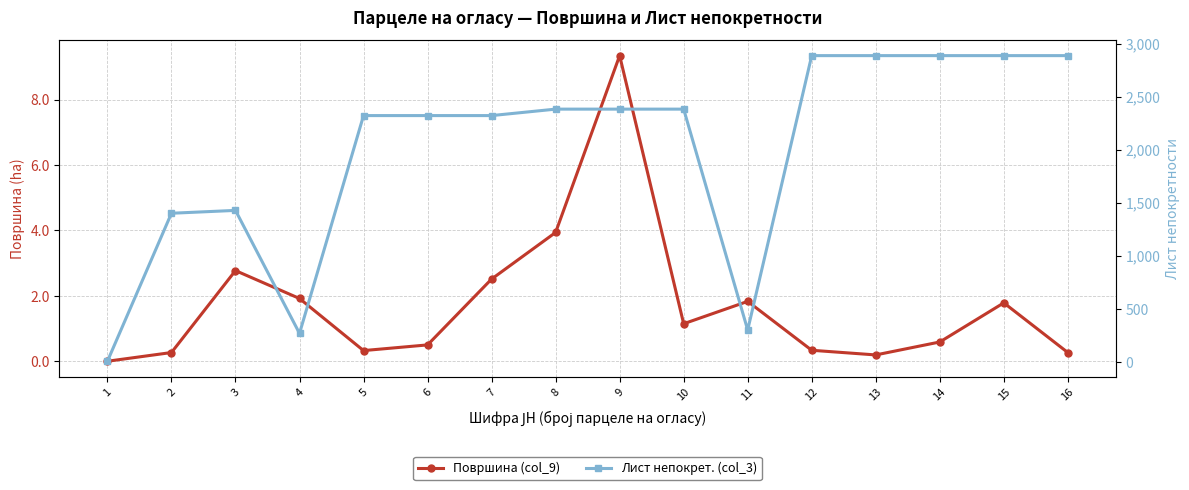

Which has a higher value, 6 or 12?

6